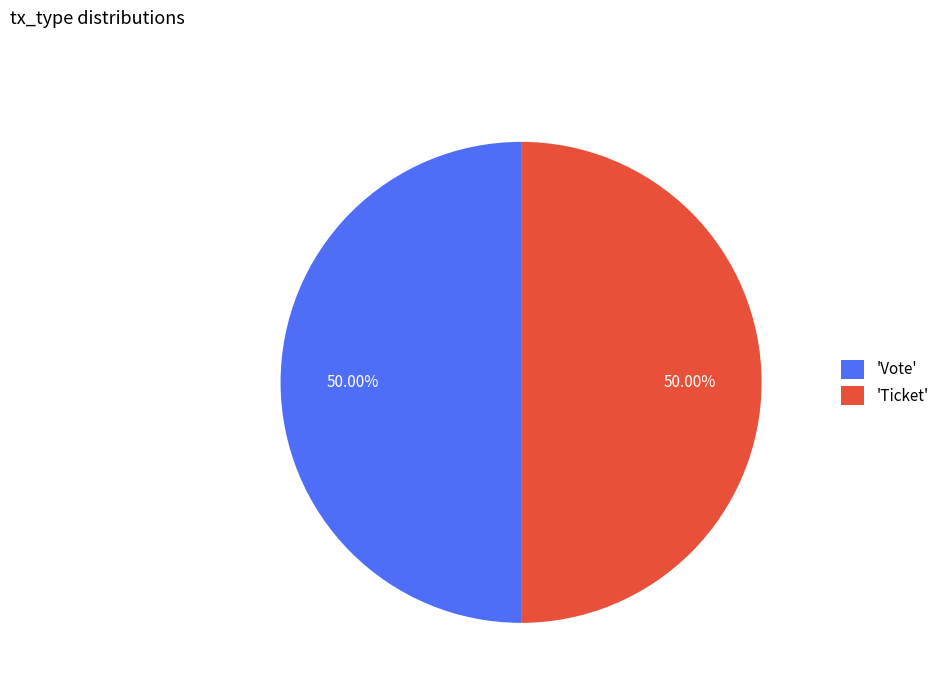

To the nearest percent, what is the average slice percentage?

50%